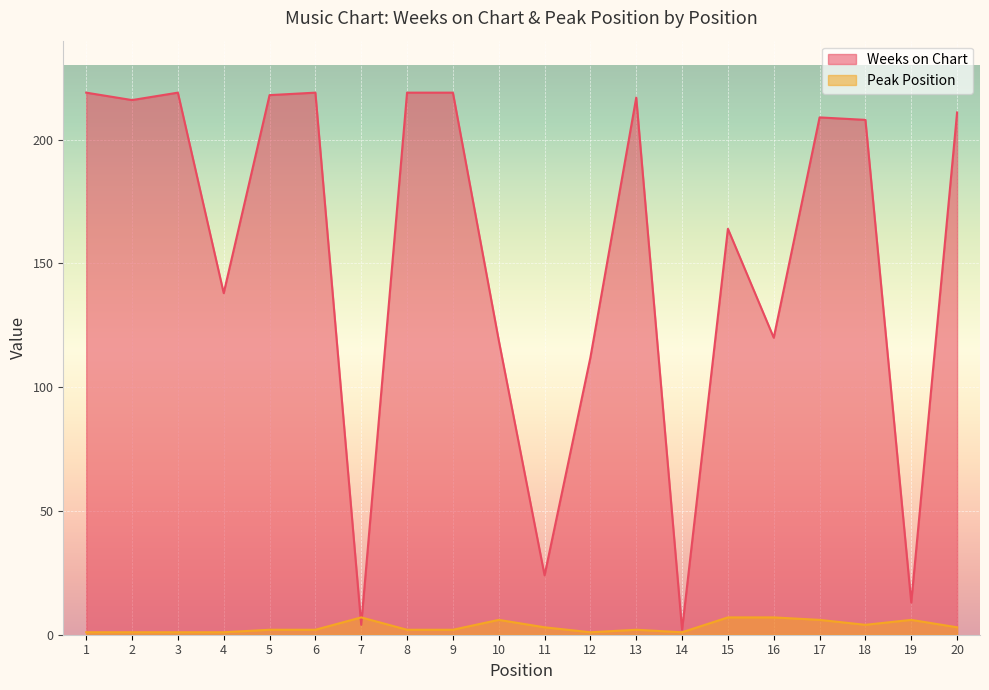

How many intersections are there between Weeks on Chart and Peak Position?

2